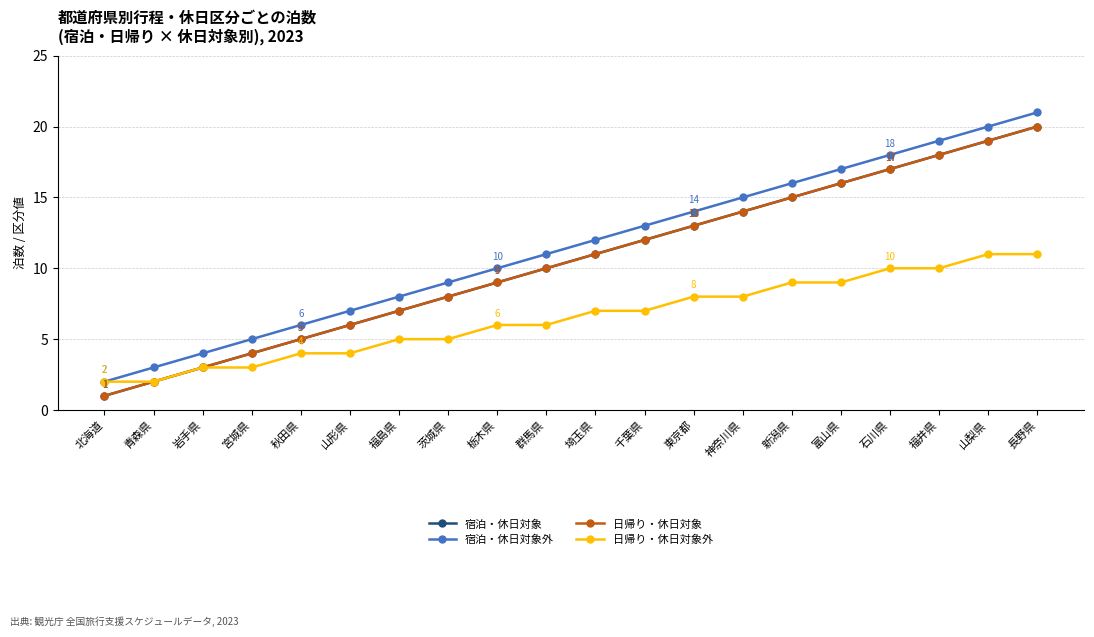

What is the sum of all 宿泊・休日対象 values?

210